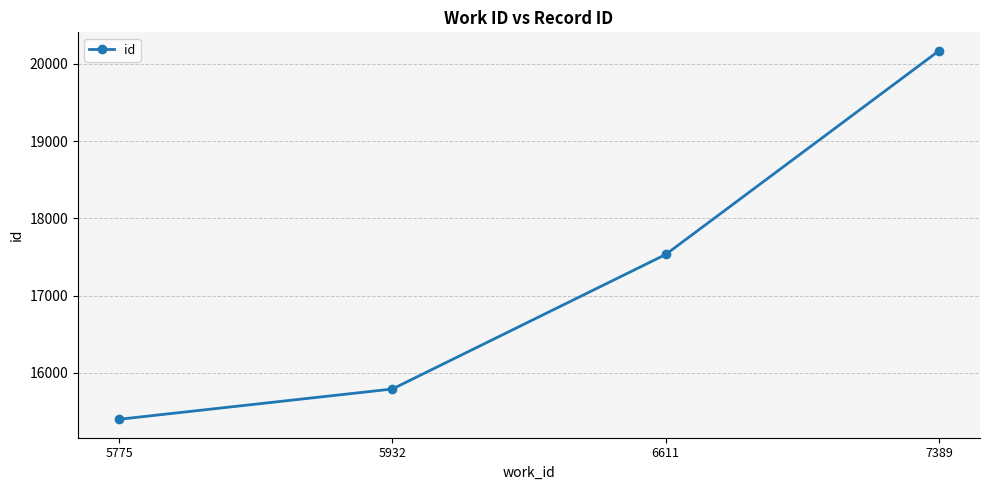

What is the greatest value displayed?

20168